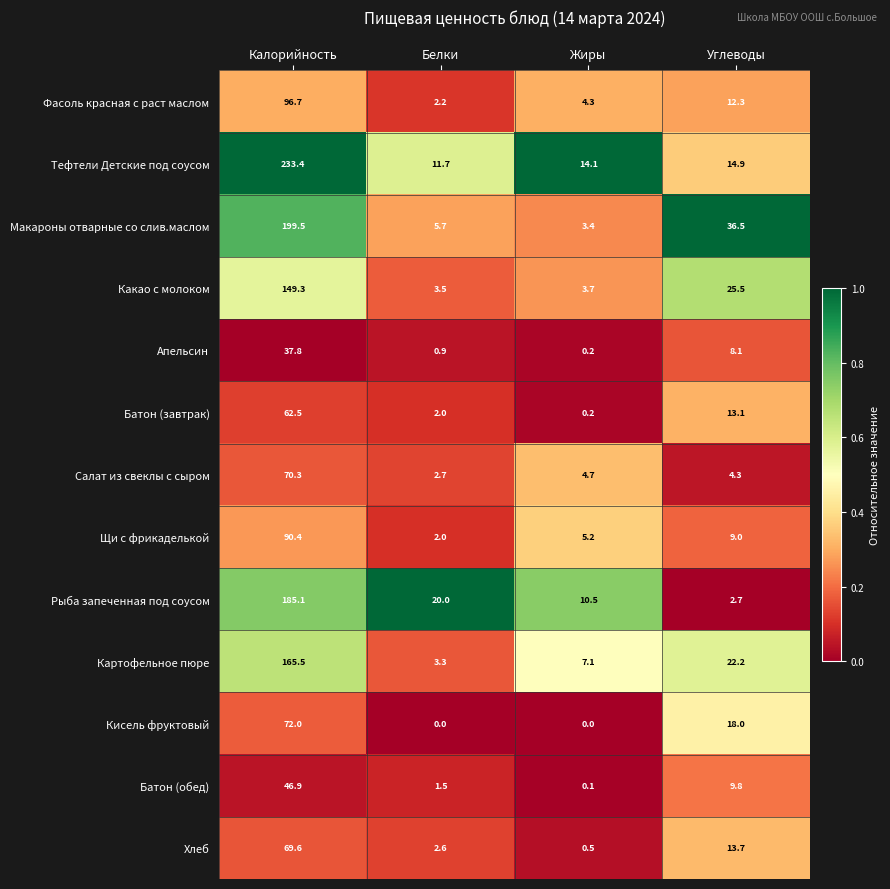

Is the value of Батон (обед) at Калорийность greater than the value of Щи с фрикаделькой at Белки?

Yes